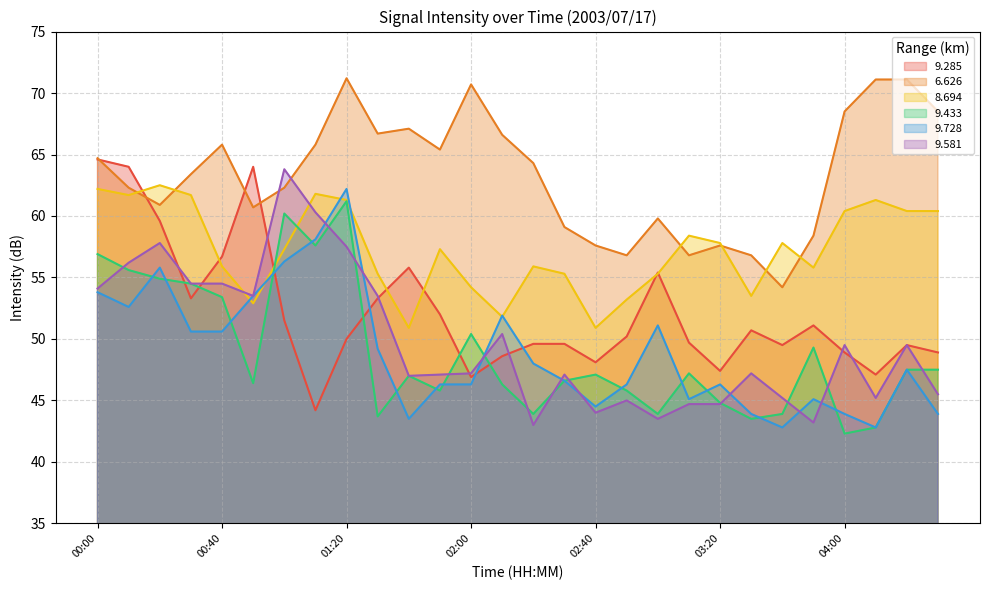

True or false:   6.626 and   9.433 intersect in this chart.

False